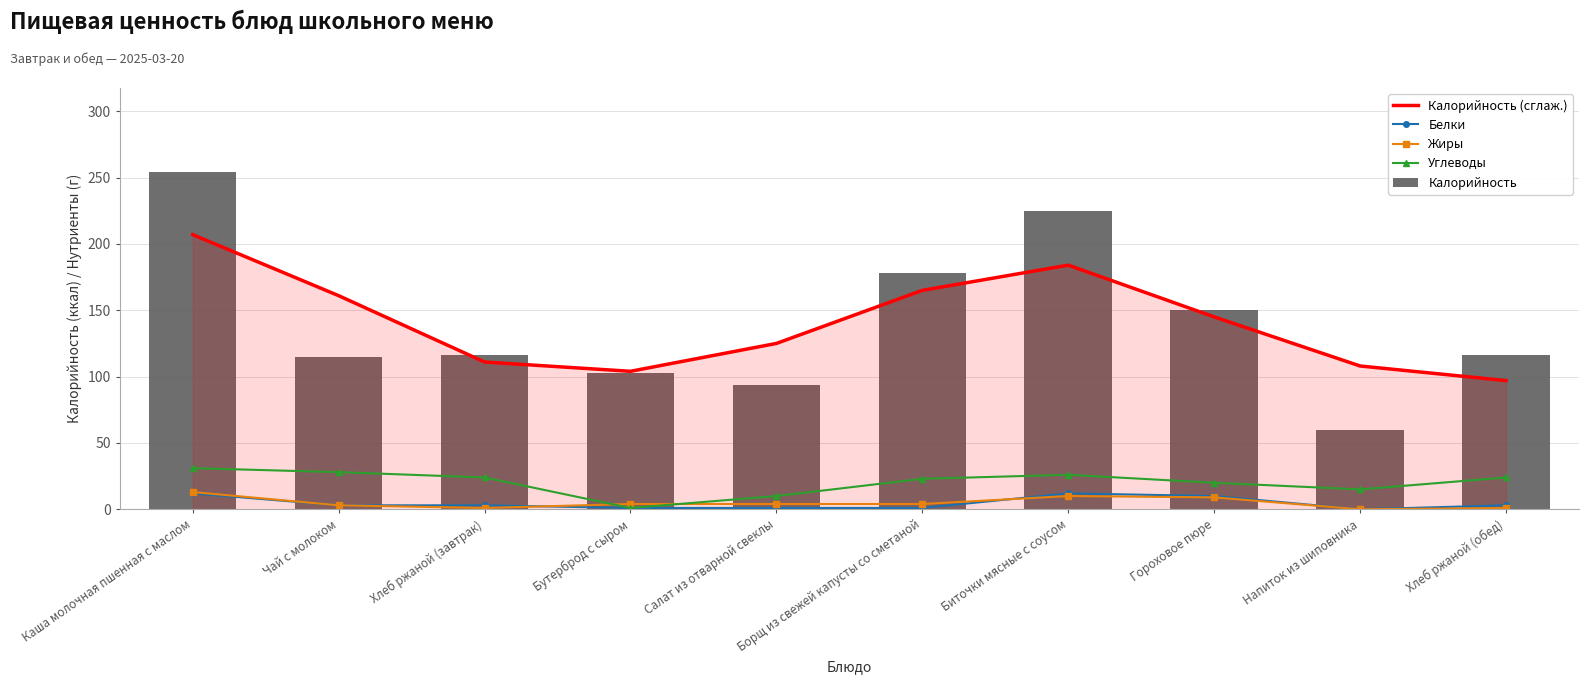

Reading left to right, transcribe all the data shown in this chart.

Калорийность (сглаж.): 207	161	111	104	125	165	184	145	108	97
Белки: 12	3	3	1	1	1	12	10	0	3
Жиры: 13	3	1	4	4	4	10	9	0	1
Углеводы: 31	28	24	1	10	23	26	20	15	24
Калорийность: 254	115	116	103	94	178	225	150	60	116